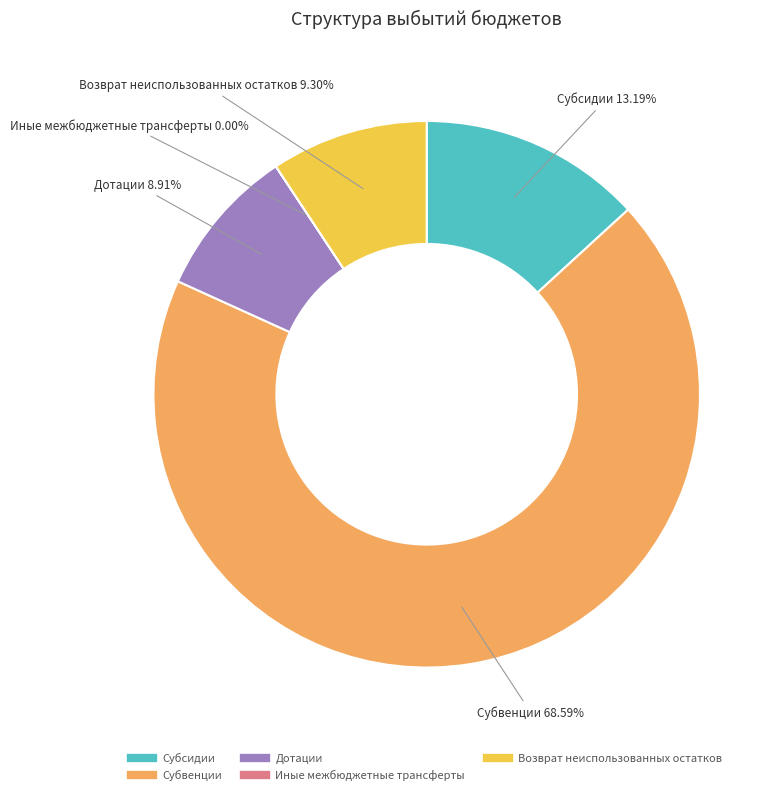

Does Субвенции represent more than half of the total?

Yes